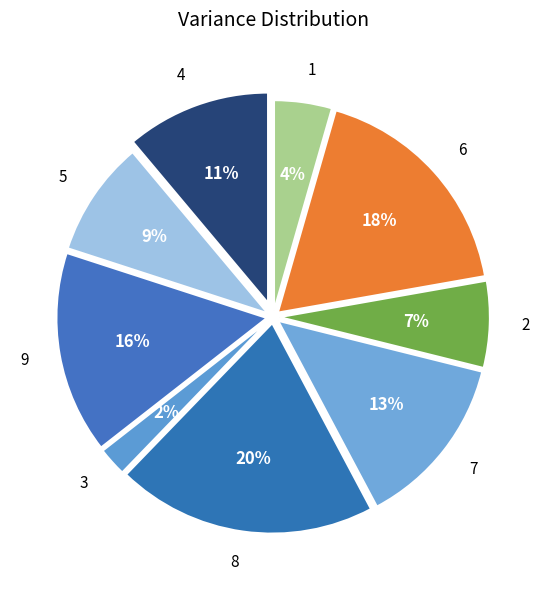

Is there a majority slice in this chart?

No